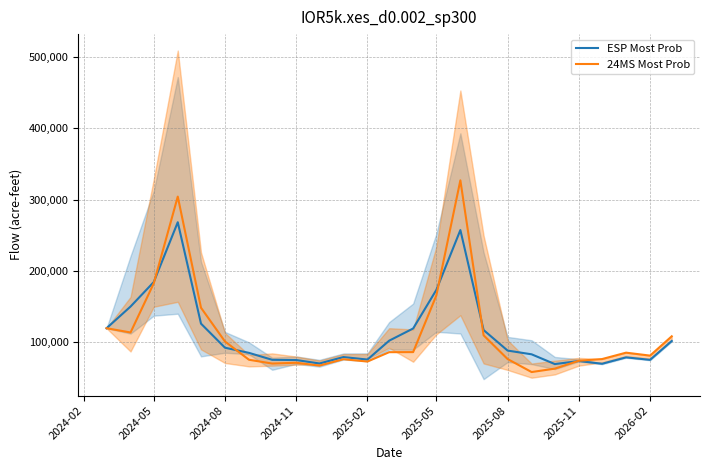

Rank the series by their average value, from lowest to highest.

24MS Most Prob, ESP Most Prob